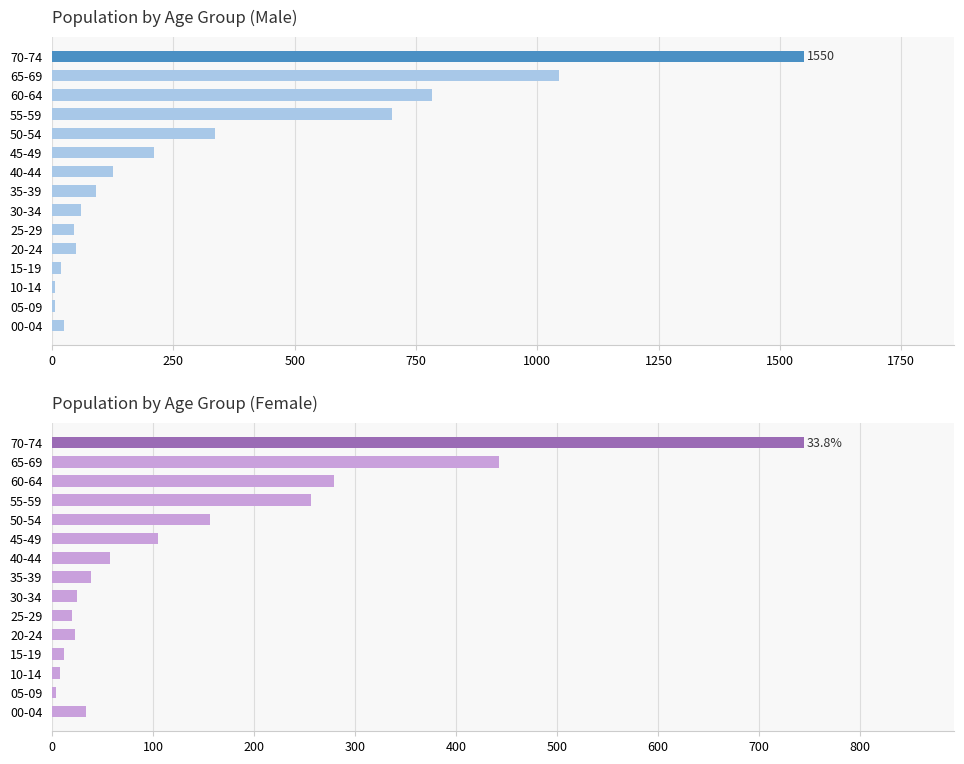

What is the difference between the highest and lowest values at 00-04?

10